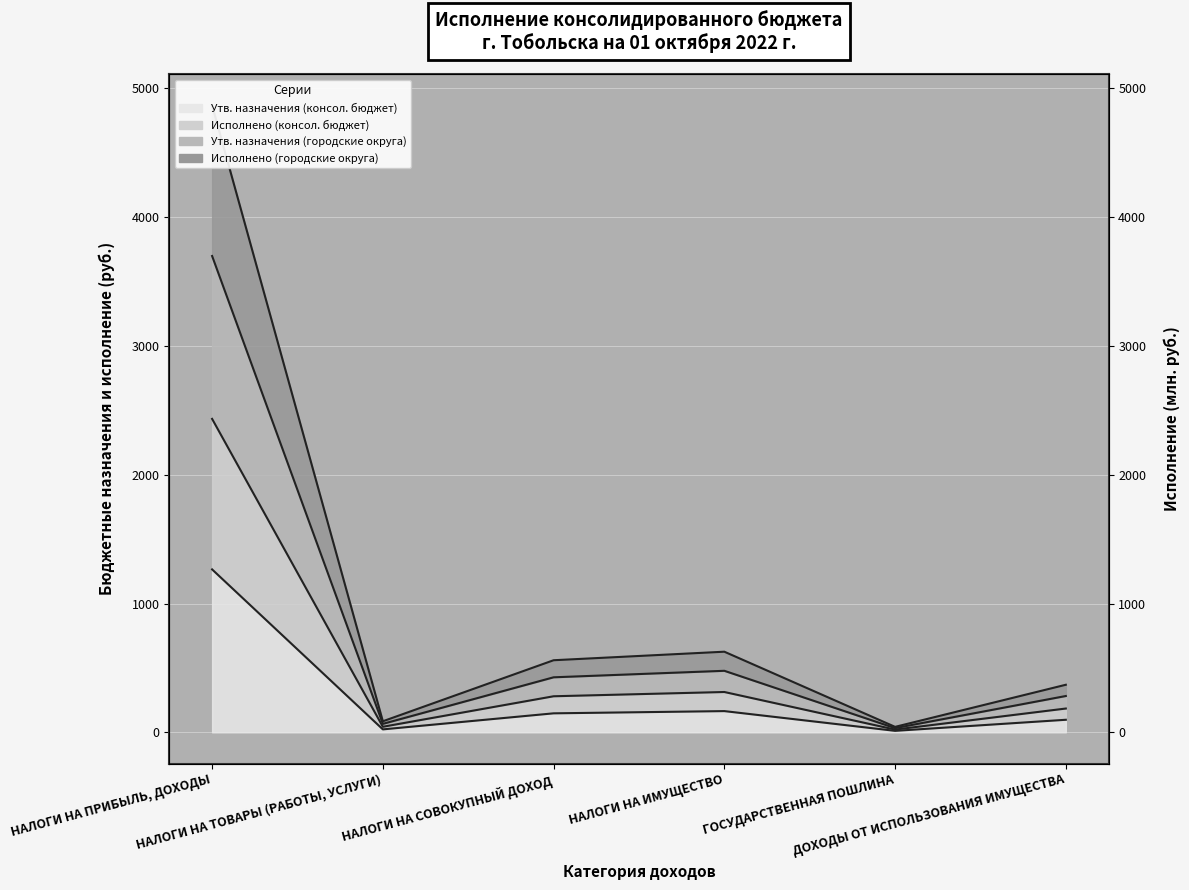

Which label corresponds to the smallest value in the chart?

ГОСУДАРСТВЕННАЯ ПОШЛИНА